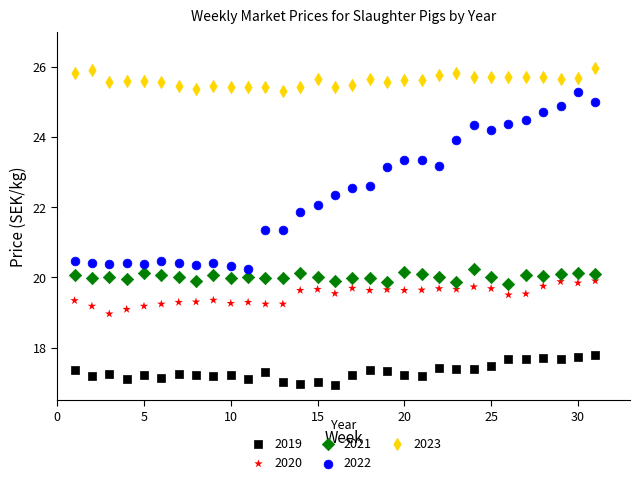

Which series has the largest Y range (max minus min)?

2022